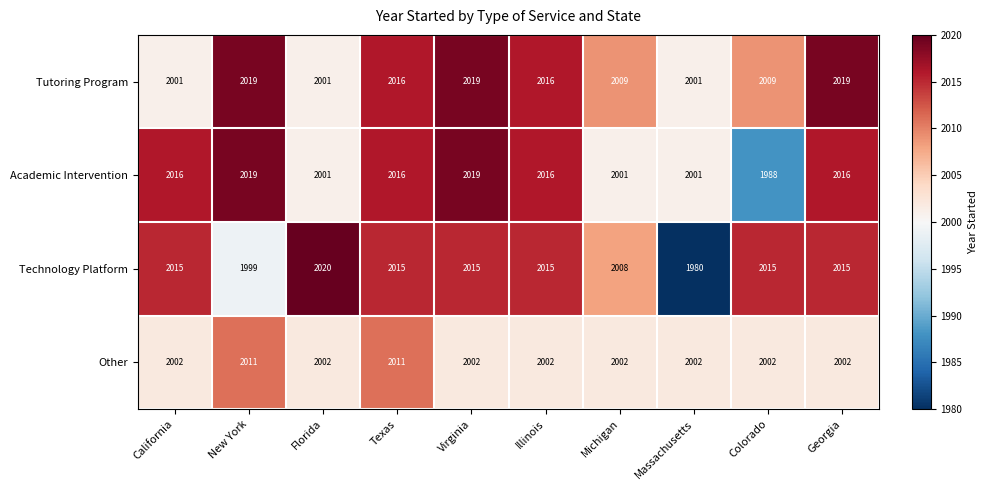

How many data points does each series have?

10